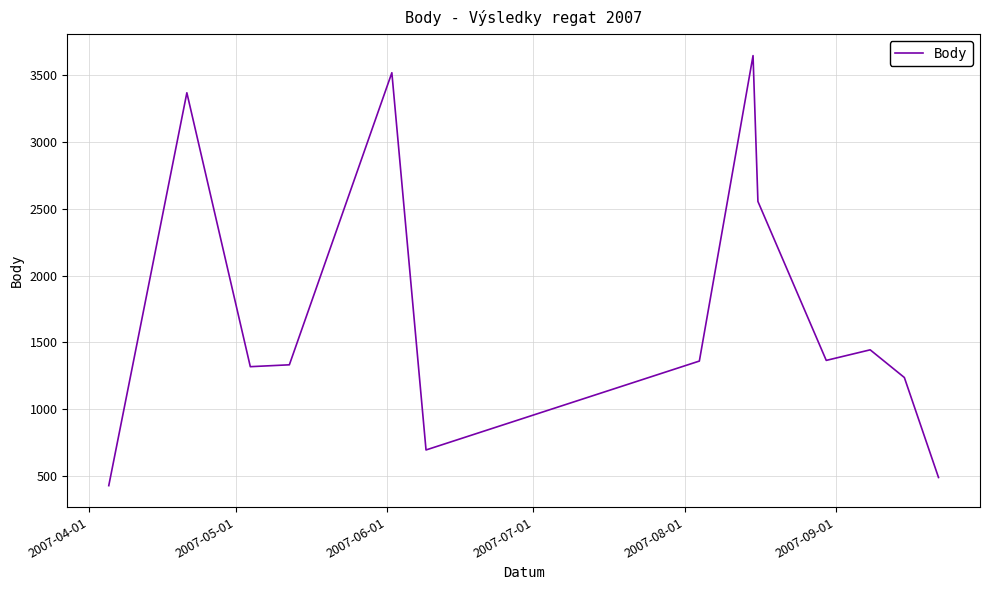

Does the chart have visible grid lines?

Yes